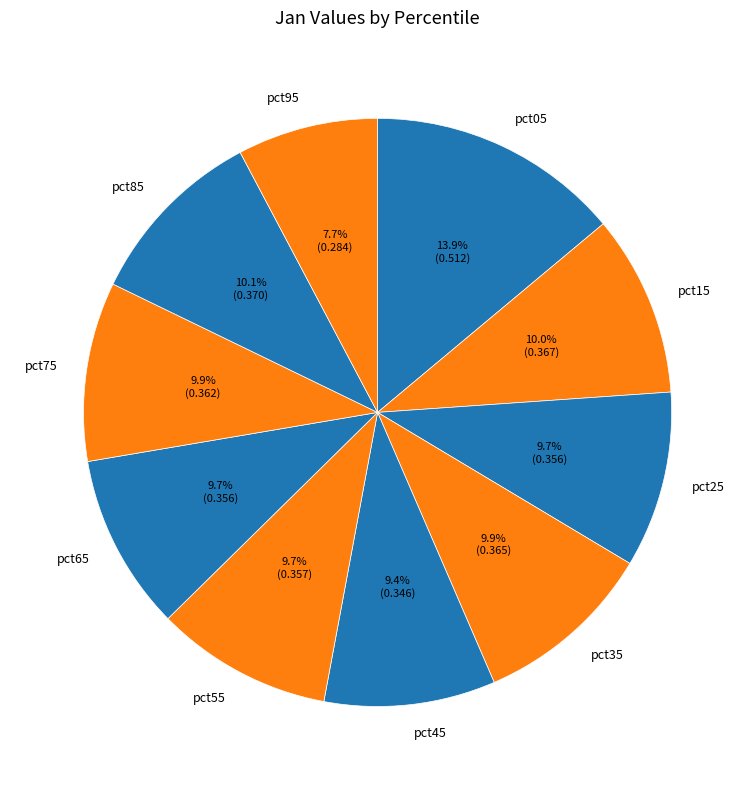

To the nearest percent, what percentage of the pie is pct95?

8%